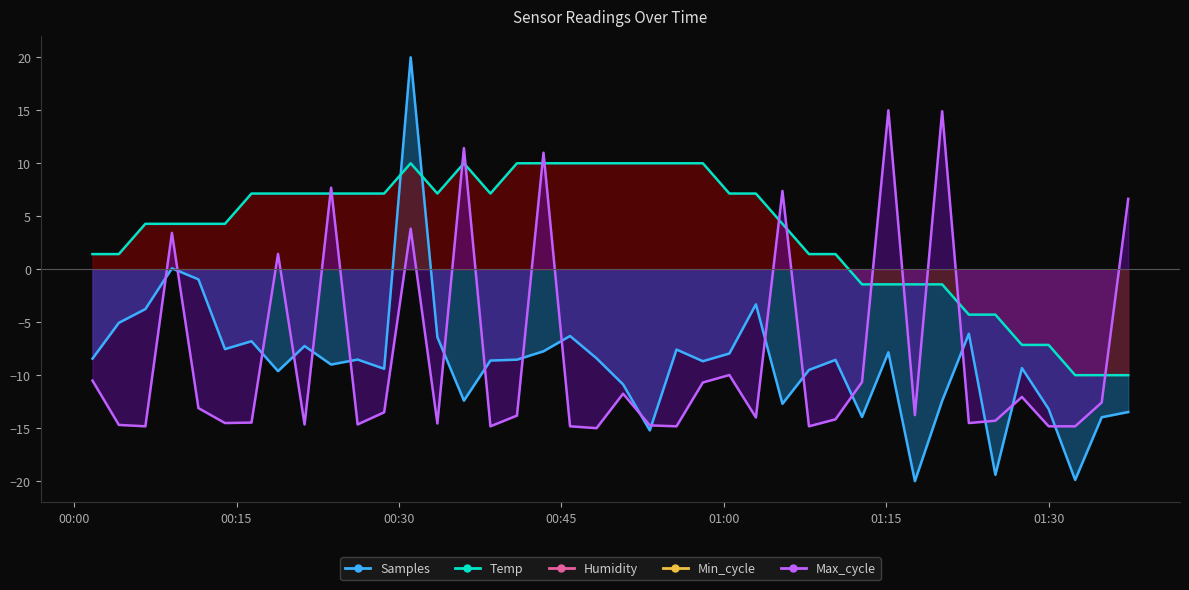

At which label is Temp closest to 0?

2024/02/16 00:01:42